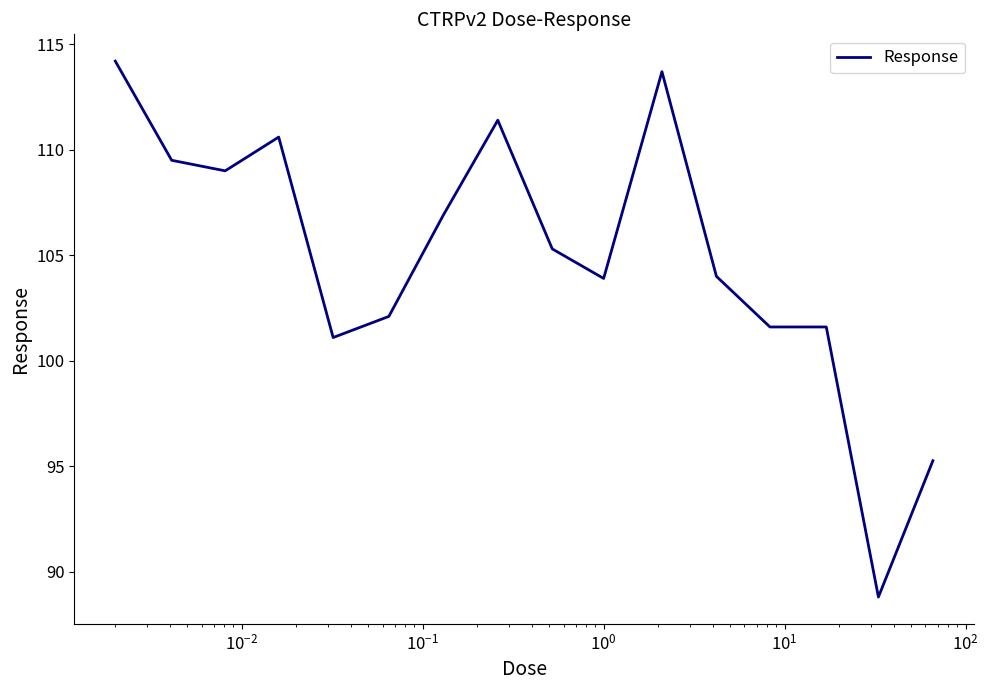

What is the sum of all values?

1679.0